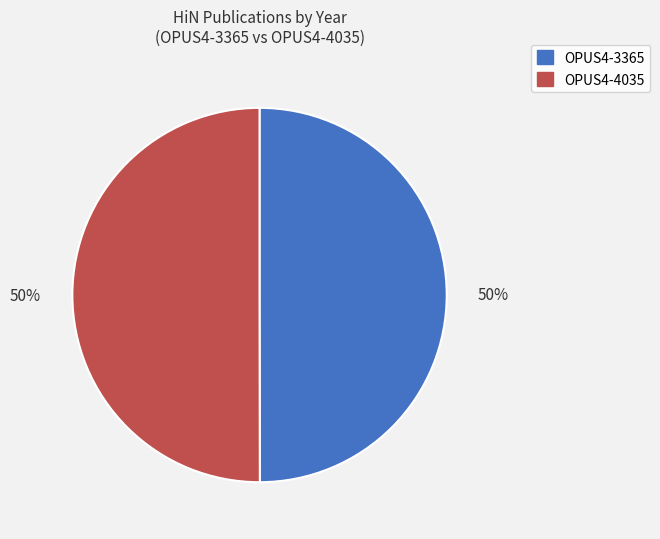

To the nearest percent, what is the average slice percentage?

50%